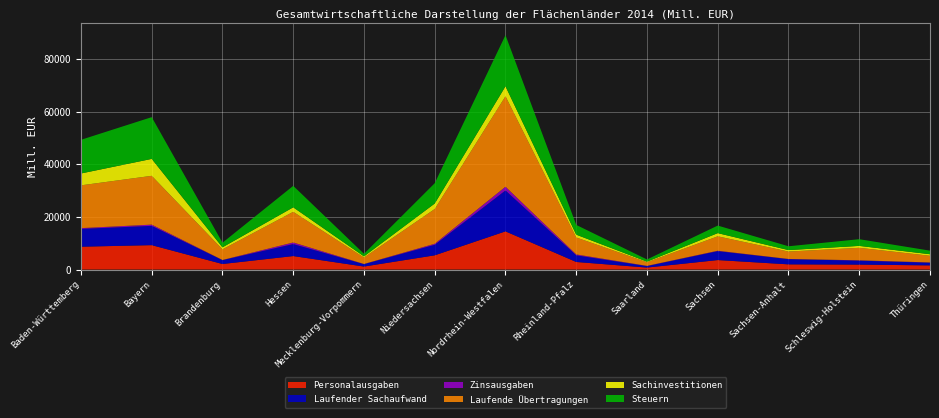

Reading left to right, what are all the values shown in this chart?

Personalausgaben: Baden-Württemberg=8675.7	Bayern=9267.3	Brandenburg=2095.4	Hessen=5115.0	Mecklenburg-Vorpommern=1131.2	Niedersachsen=5399.7	Nordrhein-Westfalen=14508.1	Rheinland-Pfalz=2870.2	Saarland=744.9	Sachsen=3592.8	Sachsen-Anhalt=1963.9	Schleswig-Holstein=1868.3	Thüringen=1573.4
Laufender Sachaufwand: Baden-Württemberg=6772.6	Bayern=7340.2	Brandenburg=1481.7	Hessen=4563.7	Mecklenburg-Vorpommern=908.3	Niedersachsen=4013.5	Nordrhein-Westfalen=15556.9	Rheinland-Pfalz=2541.3	Saarland=549.7	Sachsen=3396.9	Sachsen-Anhalt=1971.5	Schleswig-Holstein=1503.9	Thüringen=1014.6
Zinsausgaben: Baden-Württemberg=289.6	Bayern=463.4	Brandenburg=50.6	Hessen=605.8	Mecklenburg-Vorpommern=62.7	Niedersachsen=378.2	Nordrhein-Westfalen=1412.6	Rheinland-Pfalz=322.7	Saarland=93.7	Sachsen=151.4	Sachsen-Anhalt=81.0	Schleswig-Holstein=130.6	Thüringen=103.3
Laufende Übertragungen: Baden-Württemberg=16271.1	Bayern=18556.9	Brandenburg=4034.9	Hessen=11651.2	Mecklenburg-Vorpommern=2449.4	Niedersachsen=13213.9	Nordrhein-Westfalen=34401.9	Rheinland-Pfalz=6452.2	Saarland=1370.7	Sachsen=5485.2	Sachsen-Anhalt=2817.9	Schleswig-Holstein=4752.0	Thüringen=2537.1
Sachinvestitionen: Baden-Württemberg=4512.4	Bayern=6441.2	Brandenburg=774.8	Hessen=1708.5	Mecklenburg-Vorpommern=441.7	Niedersachsen=2088.5	Nordrhein-Westfalen=3791.3	Rheinland-Pfalz=1067.0	Saarland=232.7	Sachsen=1211.5	Sachsen-Anhalt=558.4	Schleswig-Holstein=733.5	Thüringen=589.0
Steuern: Baden-Württemberg=12797.8	Bayern=15873.5	Brandenburg=1755.8	Hessen=8169.2	Mecklenburg-Vorpommern=982.7	Niedersachsen=7729.2	Nordrhein-Westfalen=19447.2	Rheinland-Pfalz=3707.2	Saarland=831.6	Sachsen=2871.6	Sachsen-Anhalt=1445.7	Schleswig-Holstein=2540.5	Thüringen=1357.4